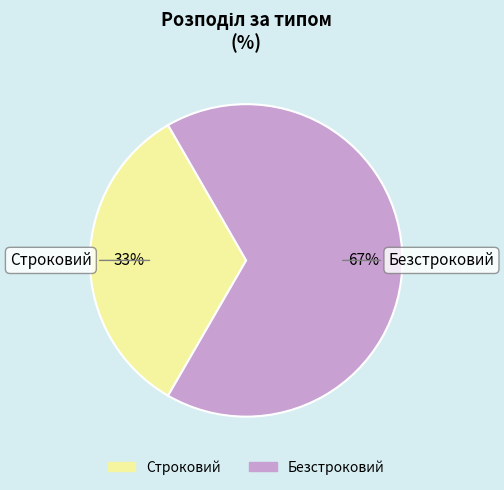

Combined, do Строковий and Безстроковий account for over 50%?

Yes